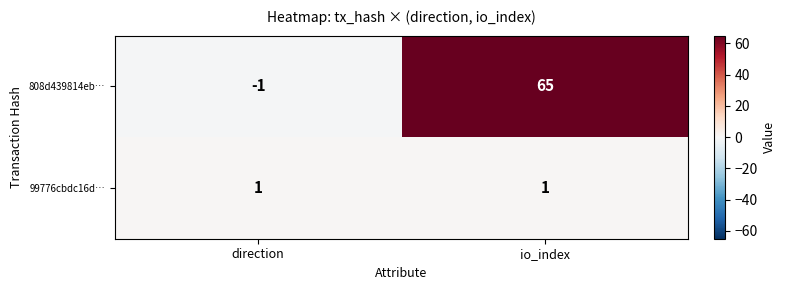

What is the difference between the highest and lowest values at direction?

2